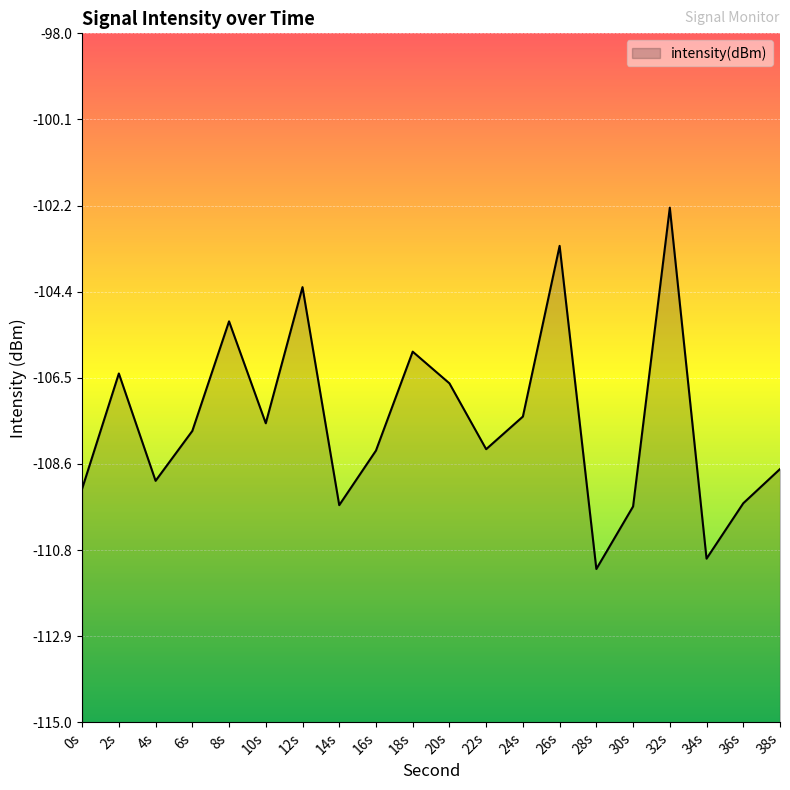

Where is the data nearest to the value -106?

18s